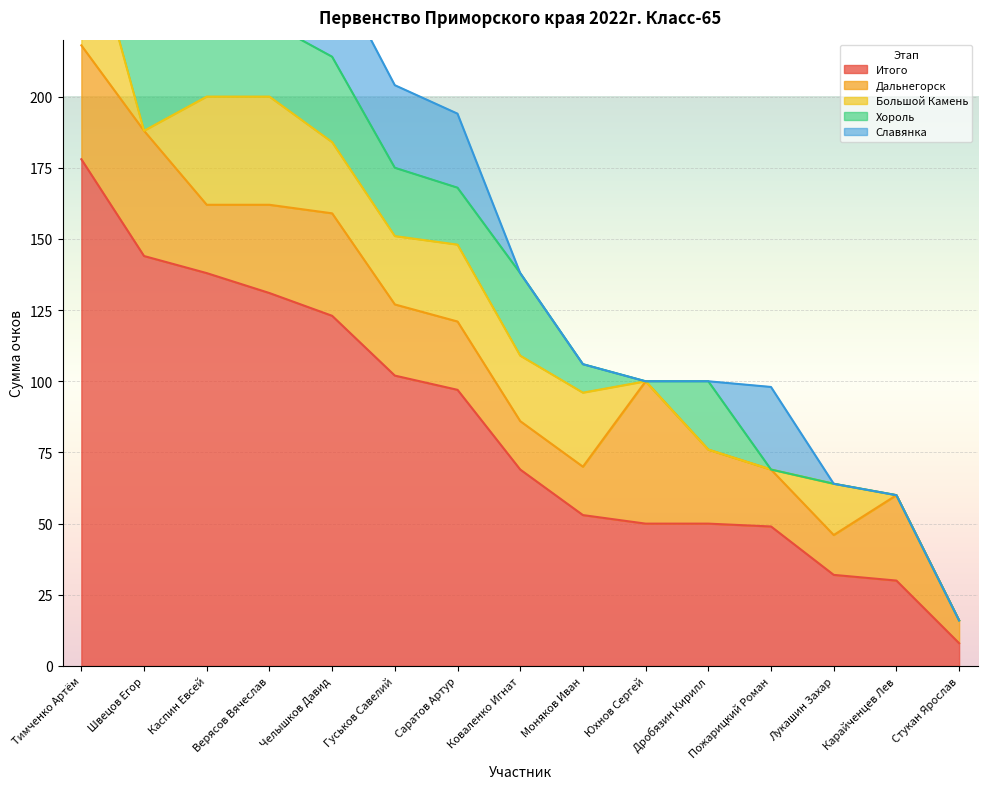

What is the value of the Хороль point at the 4th from the left?

26